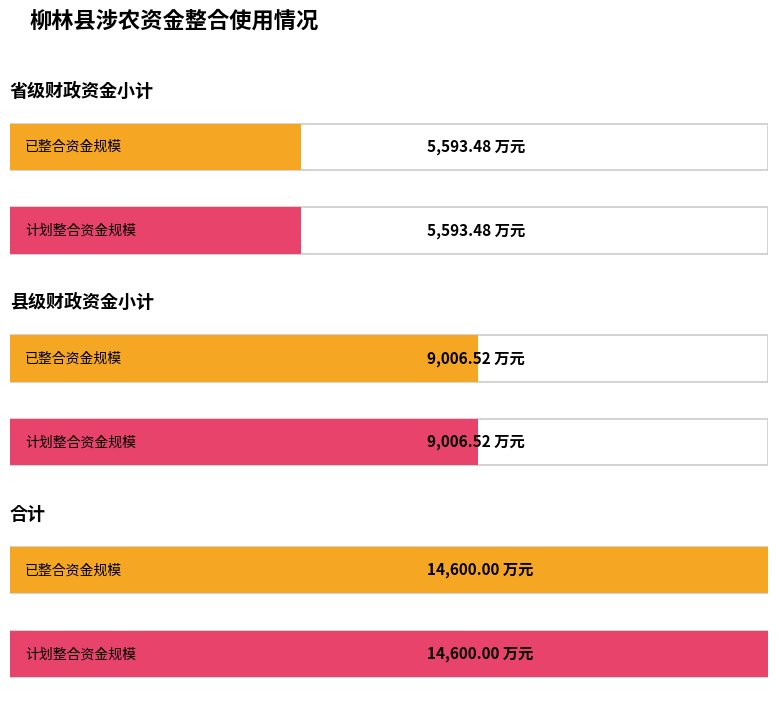

At which category does the chart reach its peak across all series?

合计